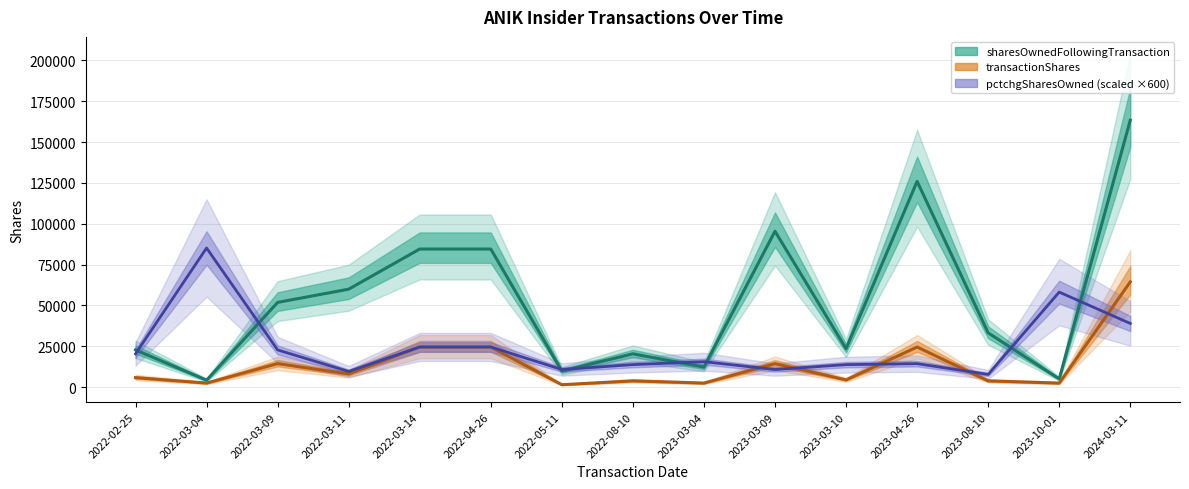

What is the value of the pctchgSharesOwned point at the 10th from the left?

10800